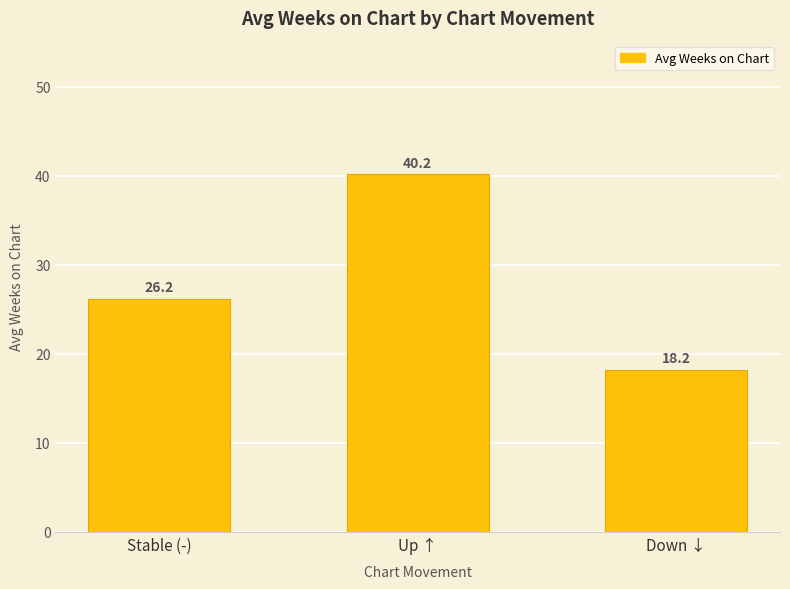

Reading left to right, transcribe all the data shown in this chart.

26.2	40.2	18.2